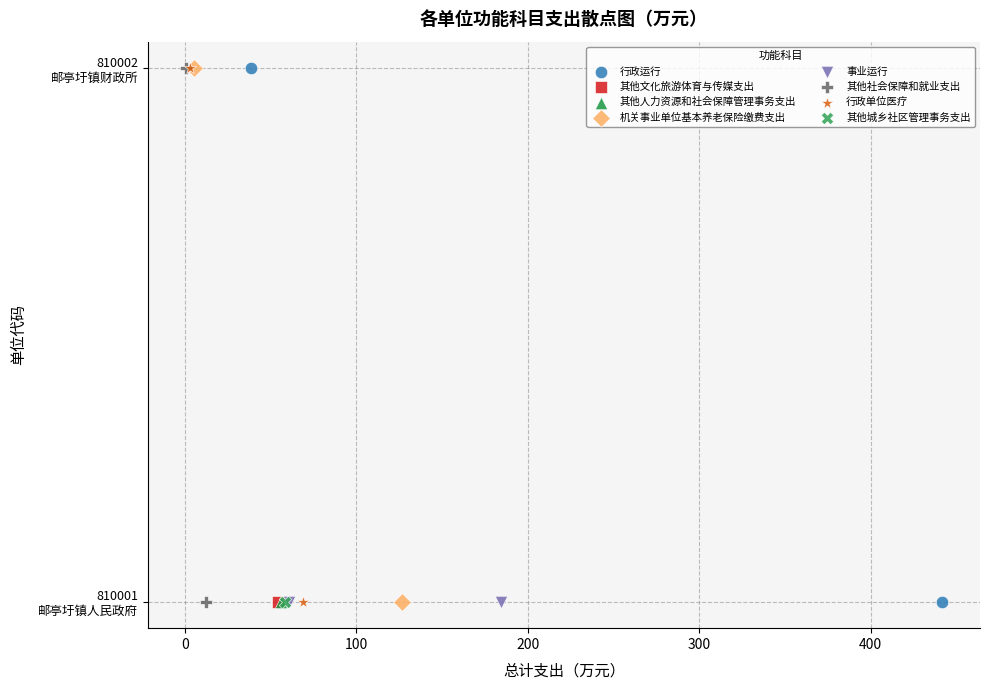

What are all the series names shown in the legend?

行政运行, 其他文化旅游体育与传媒支出, 其他人力资源和社会保障管理事务支出, 机关事业单位基本养老保险缴费支出, 事业运行, 其他社会保障和就业支出, 行政单位医疗, 其他城乡社区管理事务支出